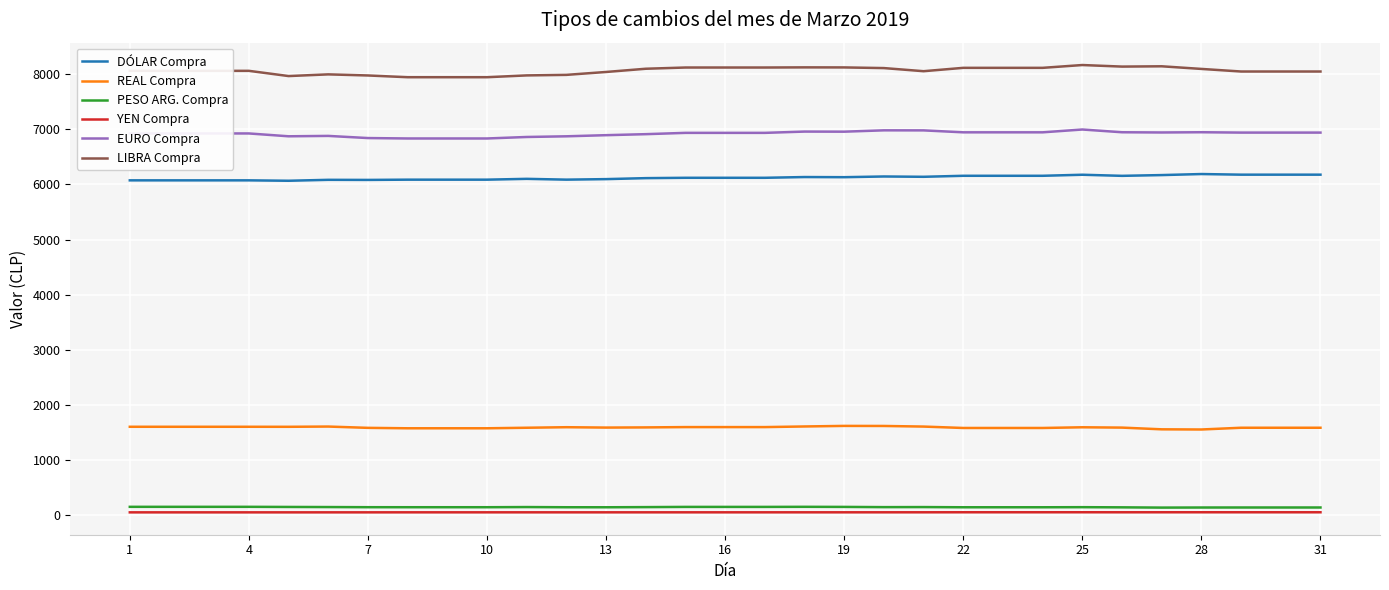

True or false: YEN Compra and REAL Compra cross at least once.

False